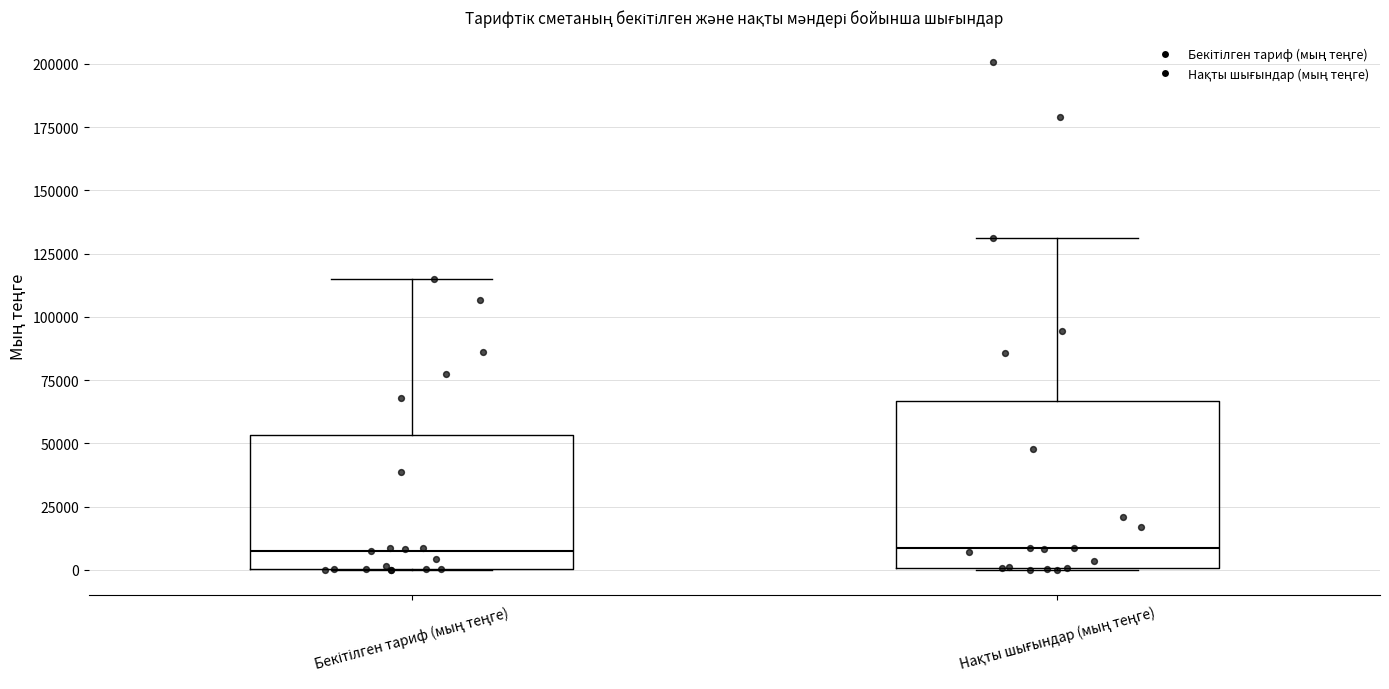

Where does the upper whisker of the box for Бекітілген тариф (мың теңге) end on the y-axis? The values are not printed on the chart, so give them approximately, as read against the axis.

115000